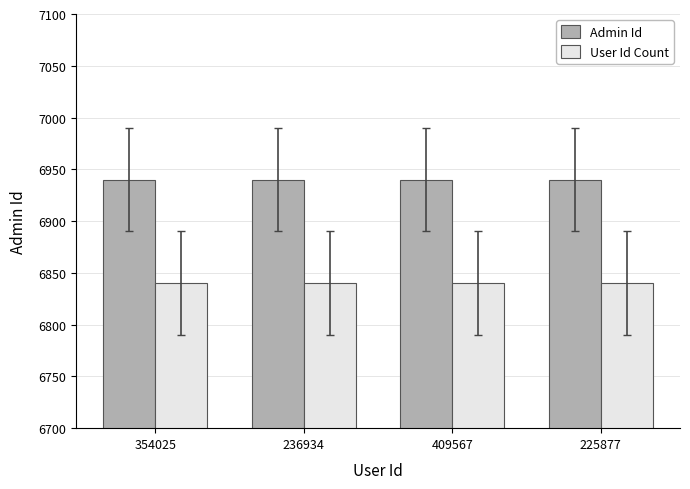

The User Id Count series shows 6840 at 236934. True or false?

True